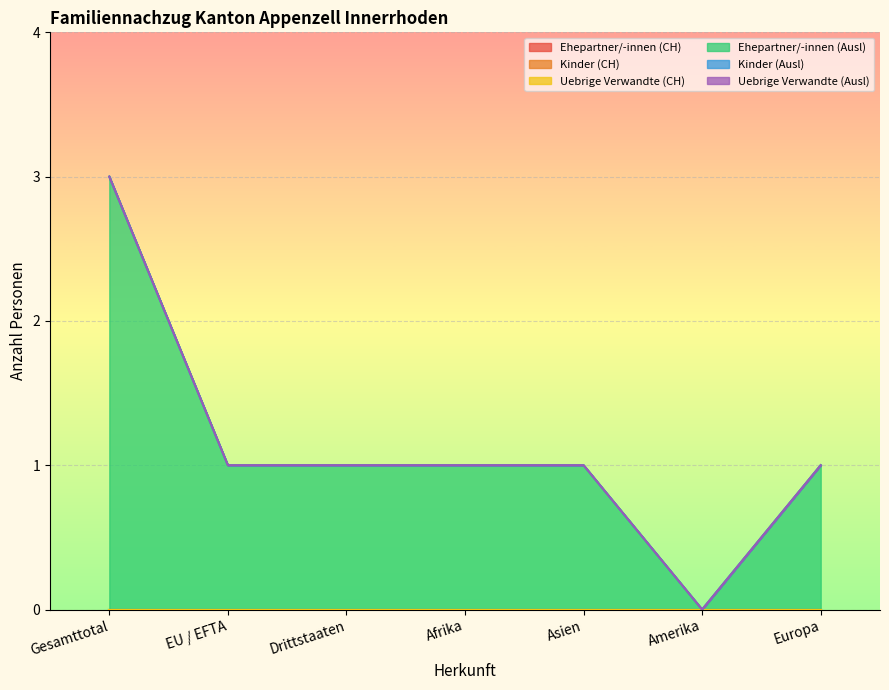

List the series in order of their peak value, lowest first.

Ehepartner/-innen (CH), Kinder (CH), Uebrige Verwandte (CH), Kinder (Ausl), Uebrige Verwandte (Ausl), Ehepartner/-innen (Ausl)